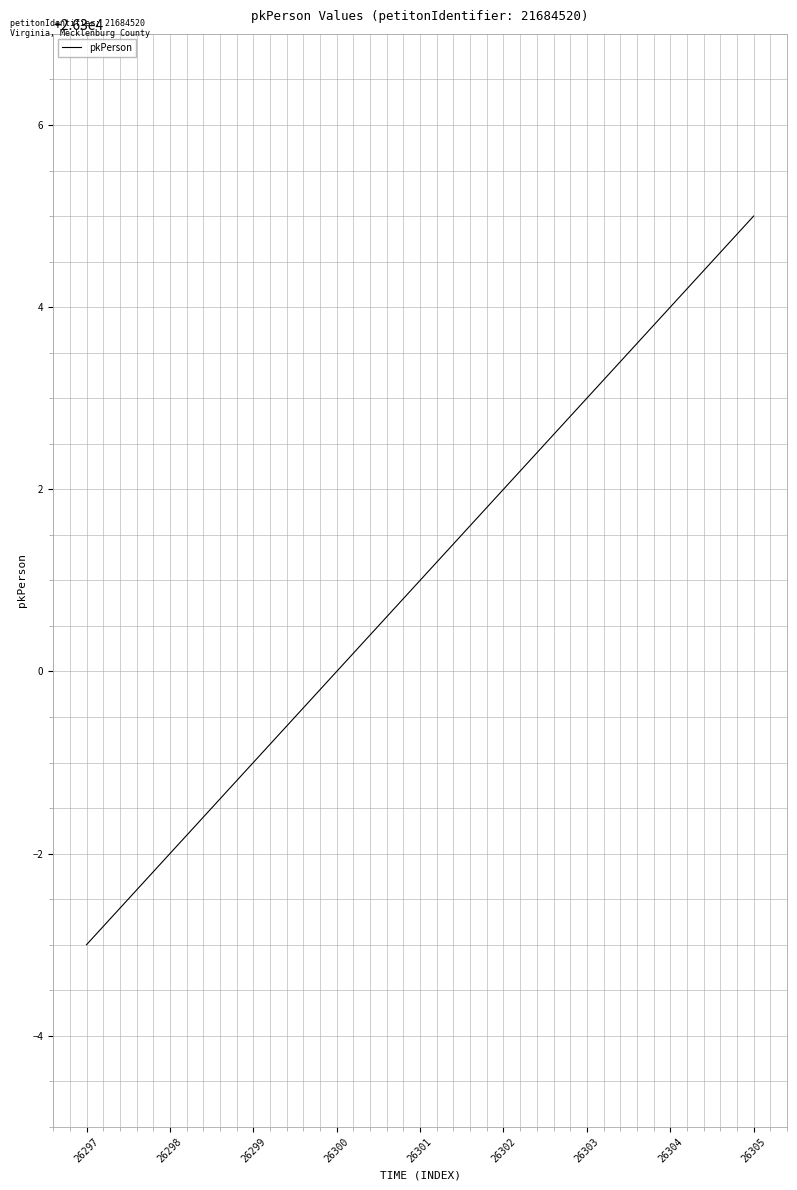

List the labels in order of value, largest first.

26305, 26304, 26303, 26302, 26301, 26300, 26299, 26298, 26297